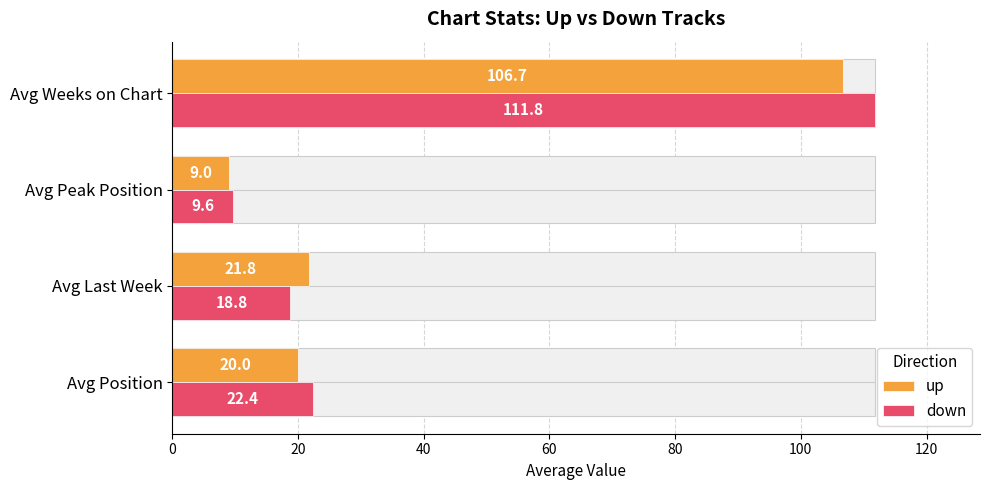

True or false: up has a value of 20.0 at Avg Position.

True